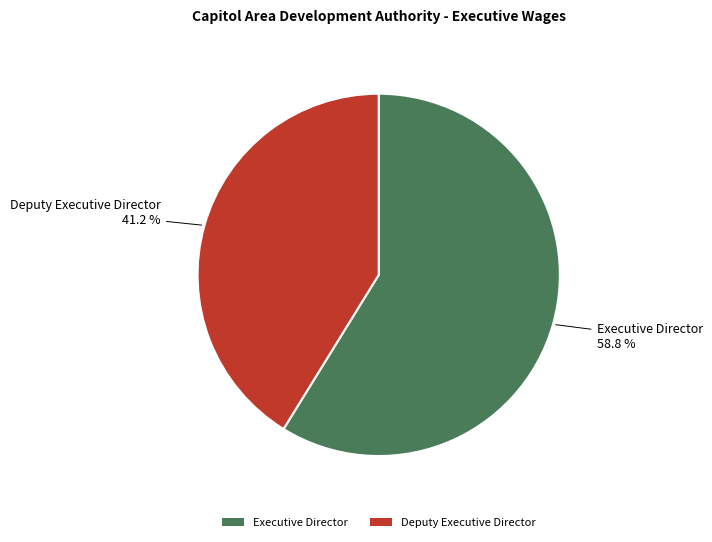

How many segments does this pie chart have?

2